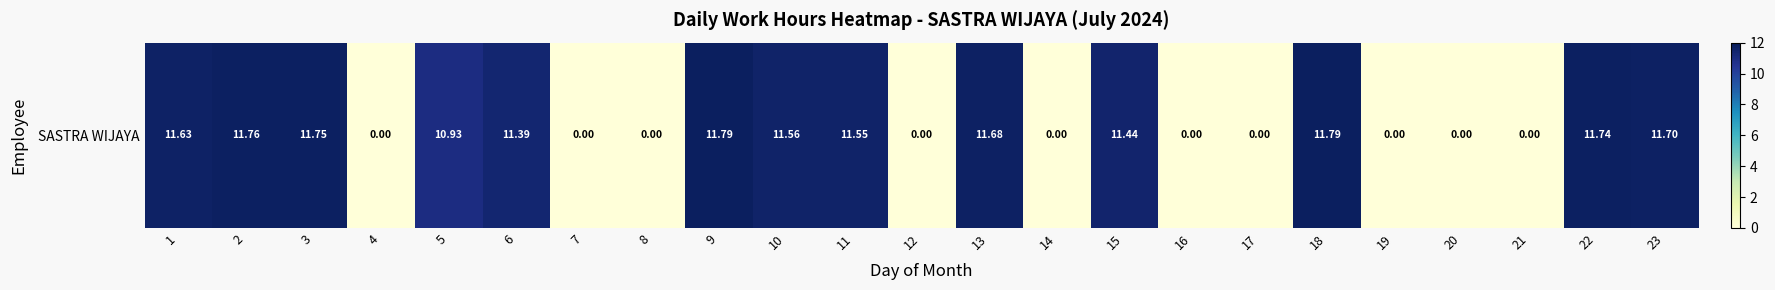

Which label corresponds to the smallest value in the chart?

4